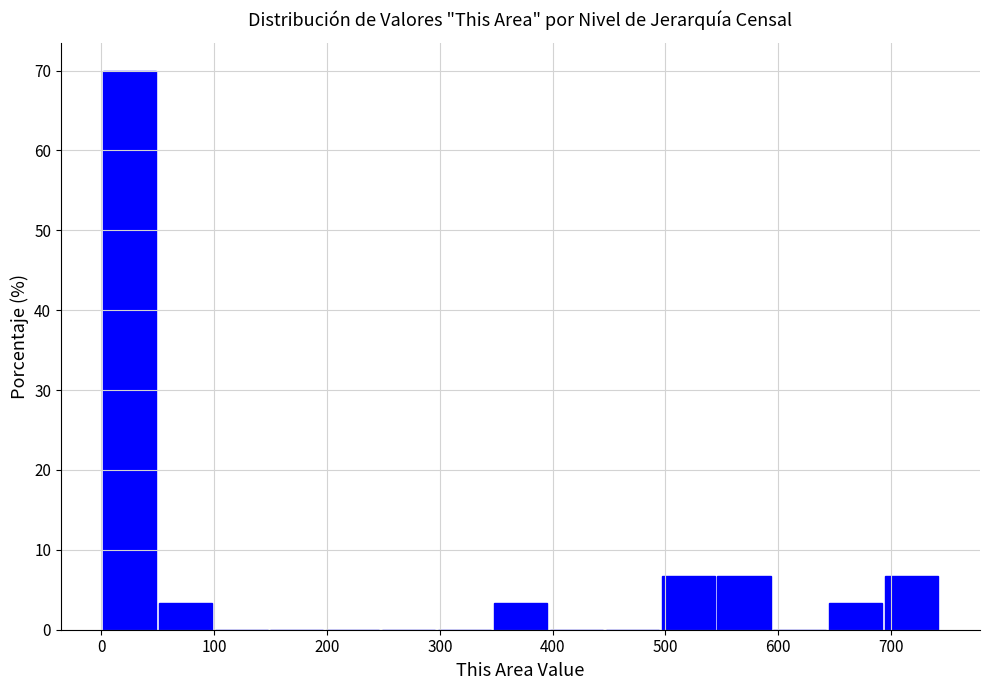

Reading left to right, transcribe this chart: for each bar, give the range it covers on the x-axis and its height. Neither the bar edges nor the heights are printed on the chart, so give them approximately, as read against the axes.

0 to 50: 70
50 to 100: 3
100 to 150: 0
150 to 200: 0
200 to 250: 0
250 to 300: 0
300 to 350: 0
350 to 400: 3
400 to 450: 0
450 to 500: 0
500 to 540: 7
540 to 590: 7
590 to 640: 0
640 to 690: 3
690 to 740: 7